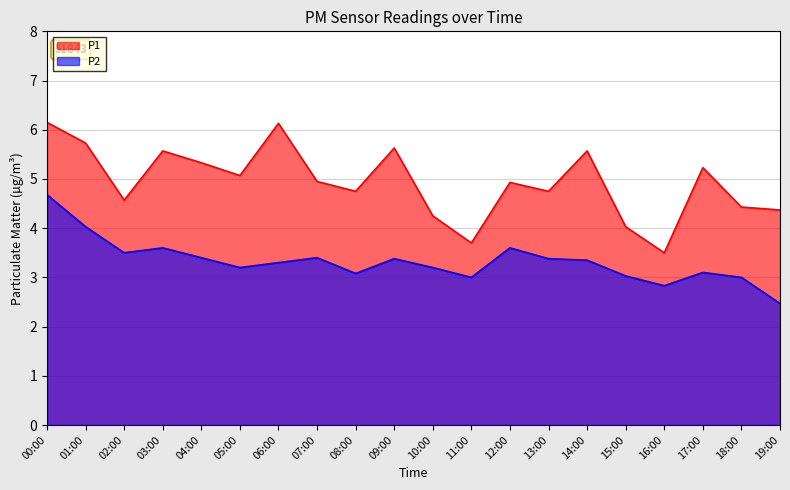

Which series changed the most between 01:00 and 16:00?

P1